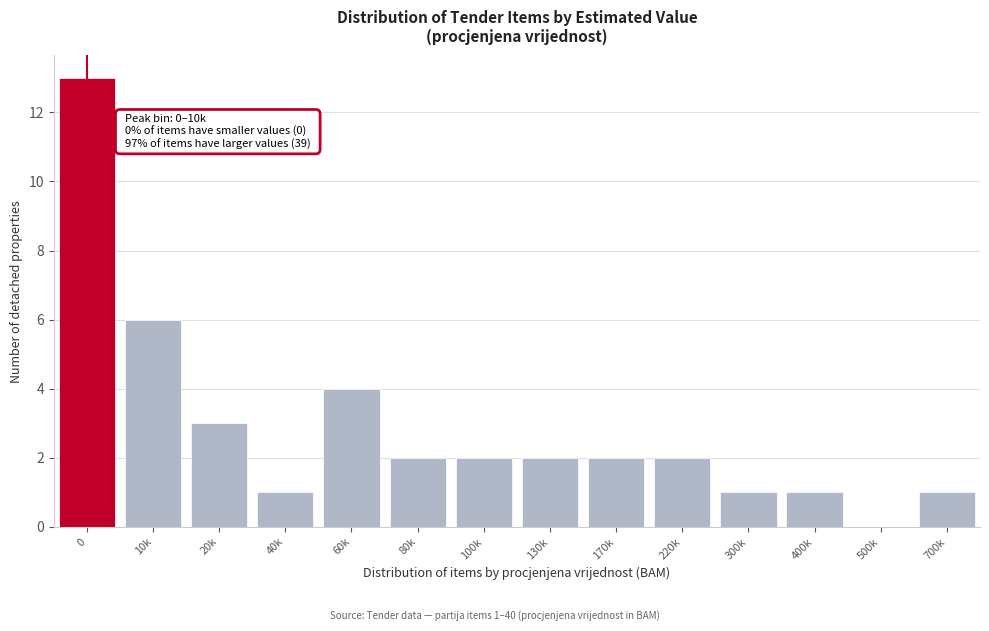

Reading left to right, what are all the values shown in this chart?

0=13	10k=6	20k=3	40k=1	60k=4	80k=2	100k=2	130k=2	170k=2	220k=2	300k=1	400k=1	500k=0	700k=1